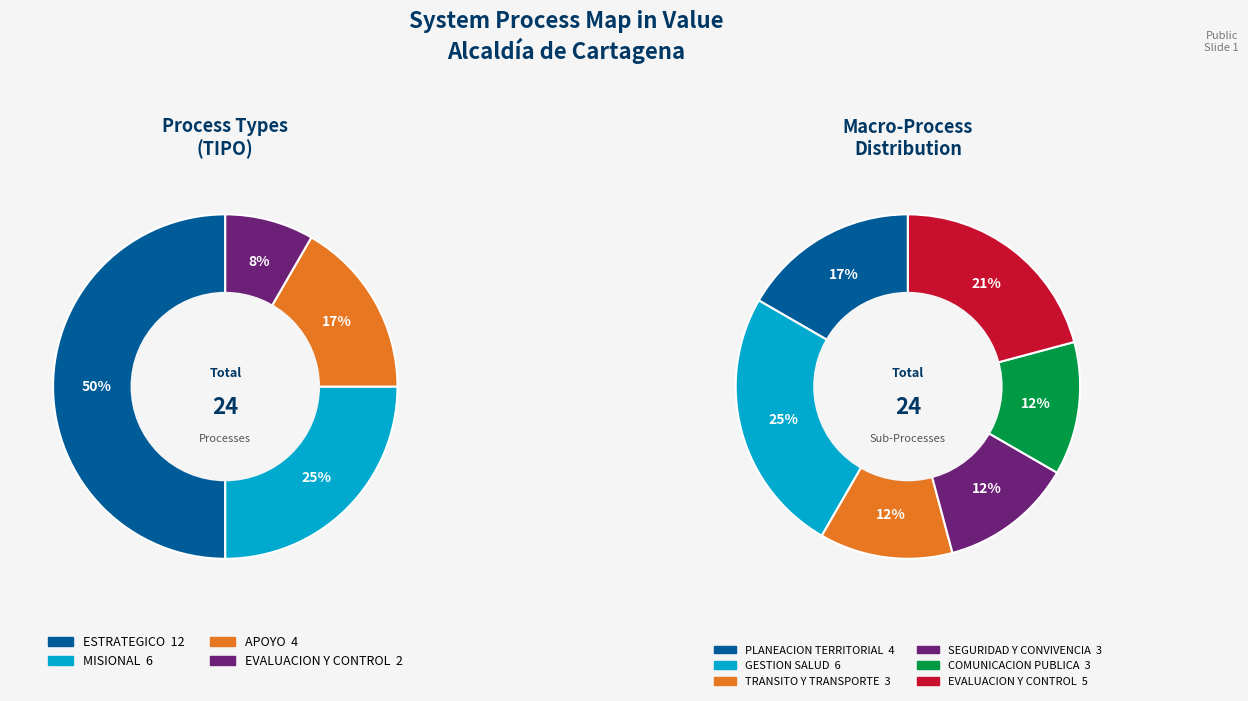

To the nearest percent, what percentage of the pie is APOYO?

17%